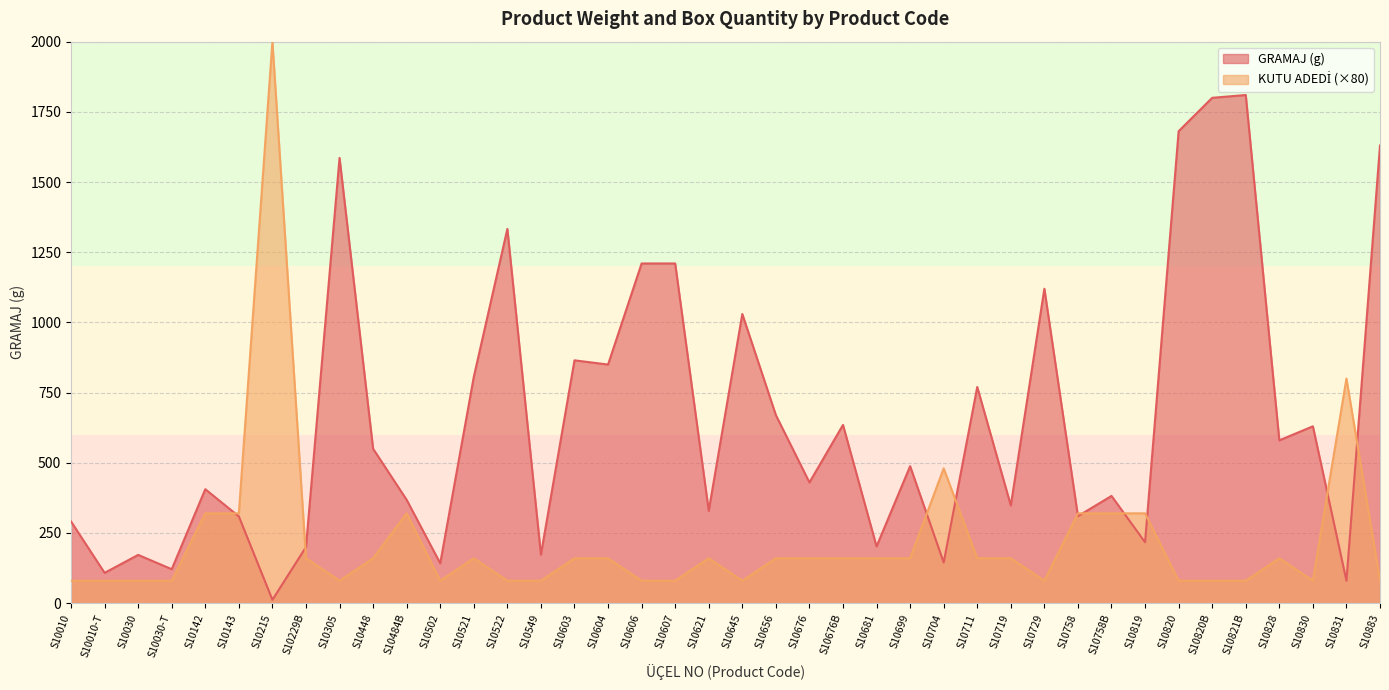

Between which two adjacent categories do KUTU ADEDİ and GRAMAJ first intersect?

S10142 and S10143